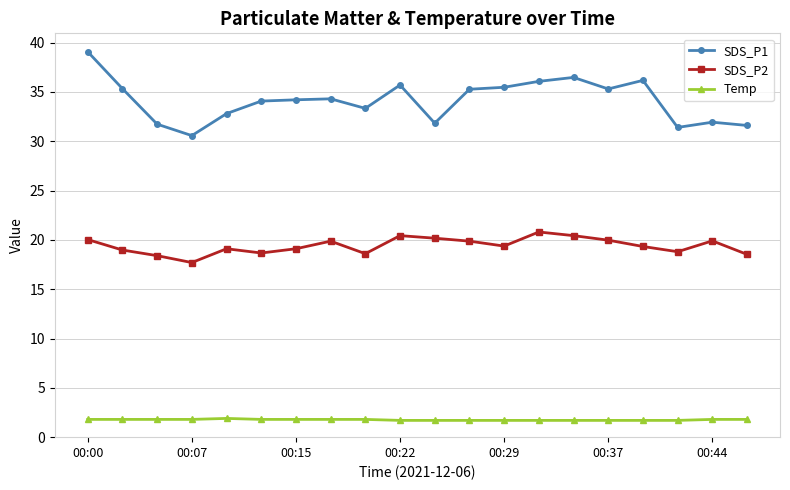

What is the value of the Temp point at the 4th from the left?

1.8